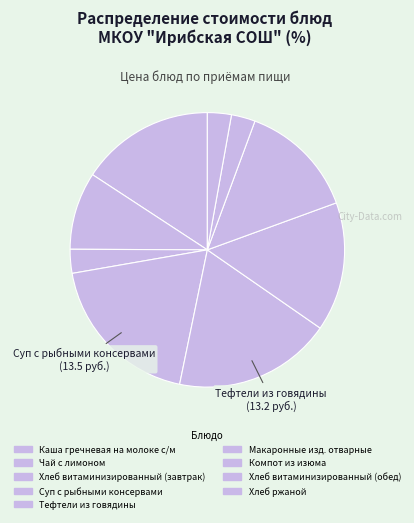

How many slices are in this pie chart?

9